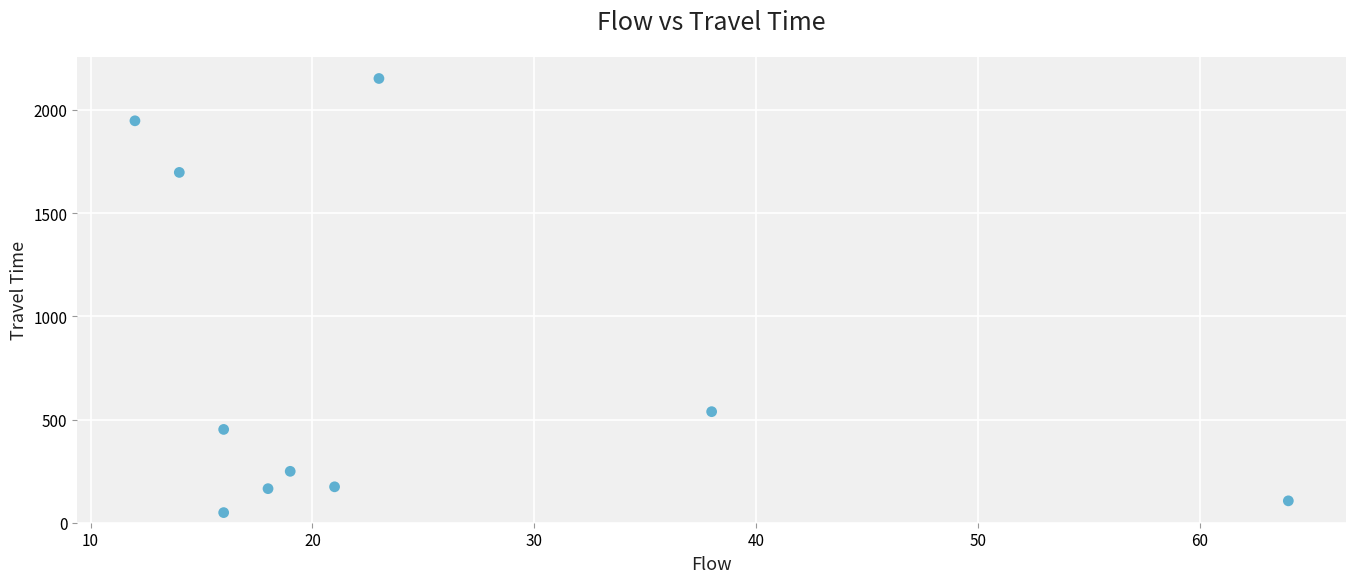

What is the average Y value?

753